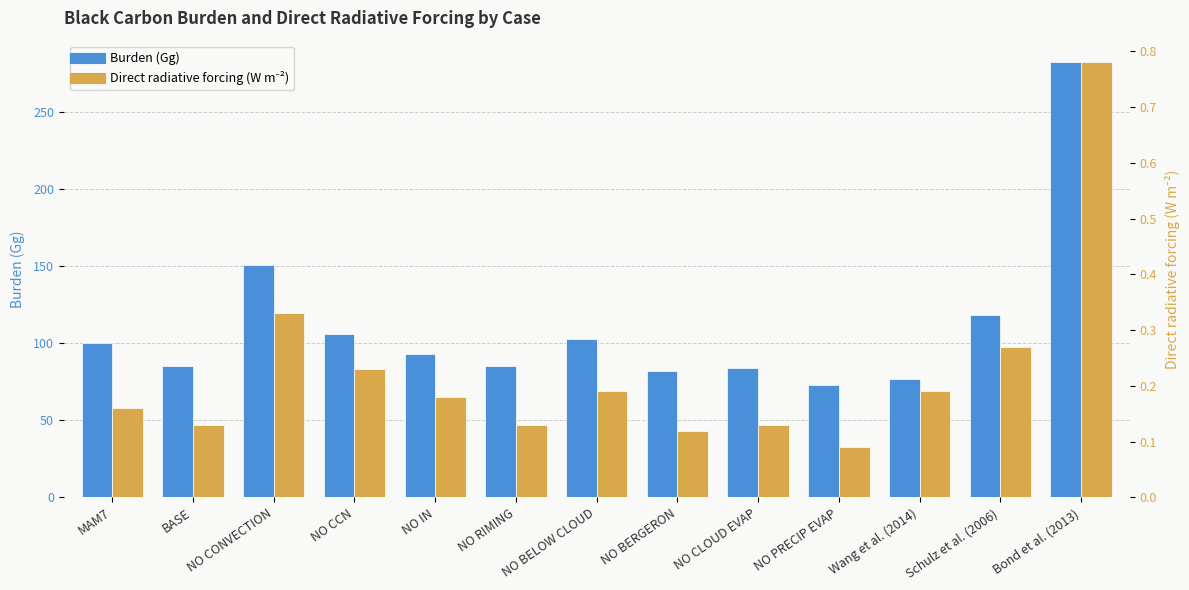

Reading right to left, what are all the values shown in this chart?

Burden (Gg): 282.0	118.0	77.0	73.0	84.0	82.0	103.0	85.0	93.0	106.0	151.0	85.0	100.0
Direct radiative forcing (W m⁻²): 0.8	0.3	0.2	0.1	0.1	0.1	0.2	0.1	0.2	0.2	0.3	0.1	0.2